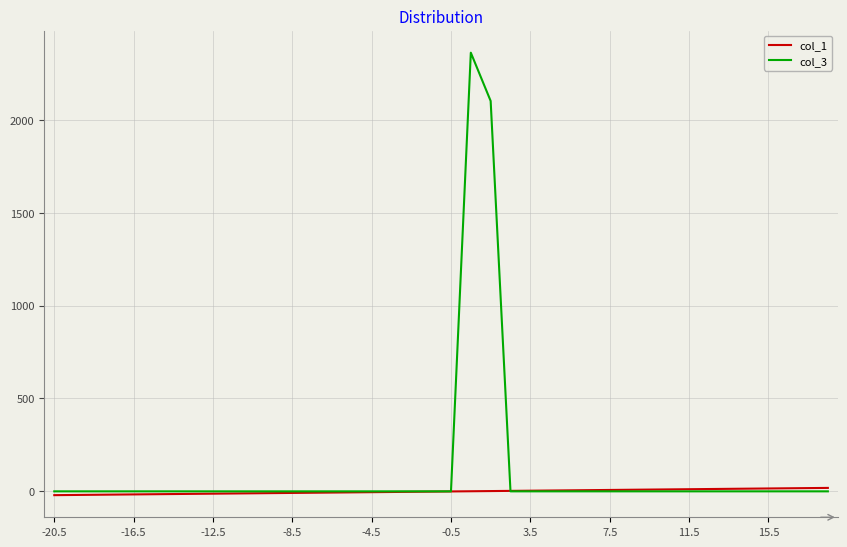

List the series in order of their peak value, highest first.

col_3, col_1